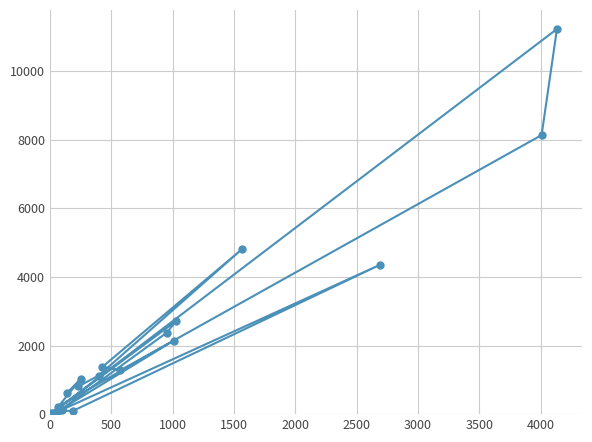

What is the sum of all values?

42742